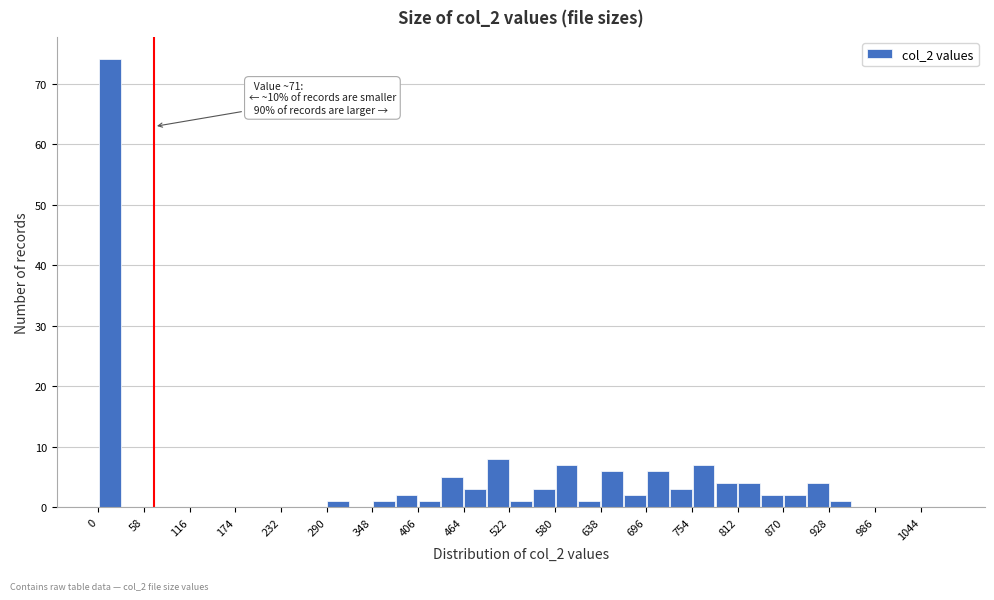

Around what value on the x-axis is the tallest bar? Give the approximate position of its centre, as read against the axis.

10